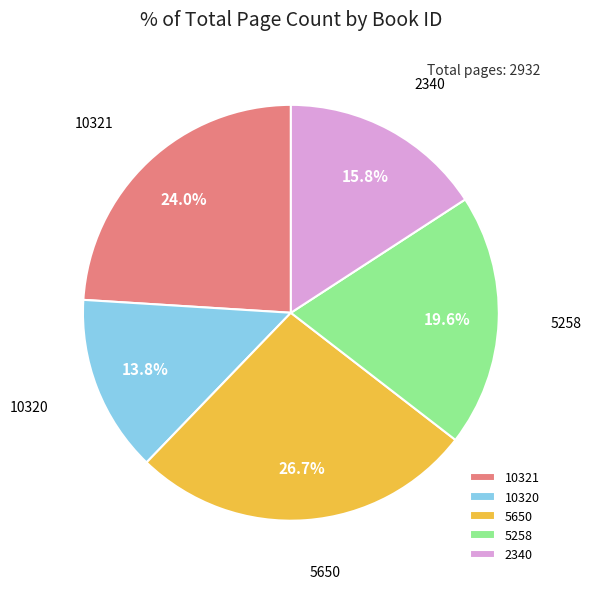

What percentage is NOT represented by 5258?

80.4%